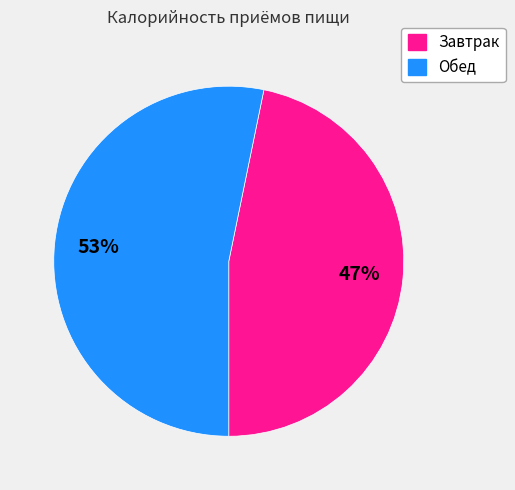

Approximately how many times larger is the value at Обед compared to Завтрак?

1.1